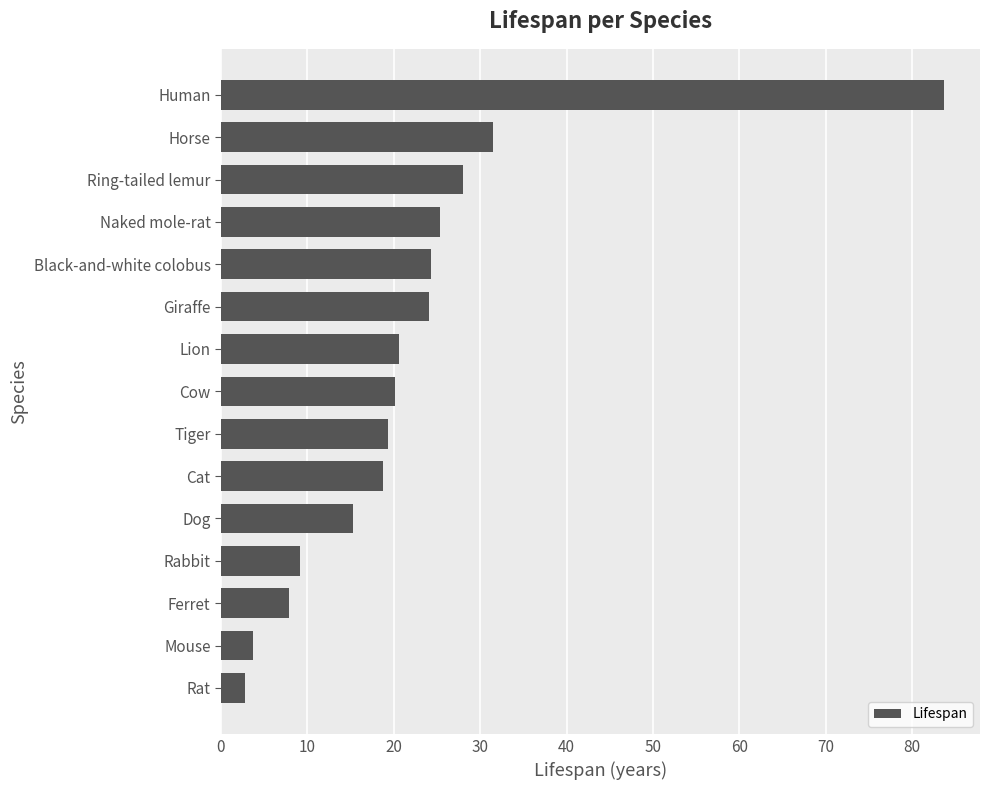

How many series are shown in this chart?

1